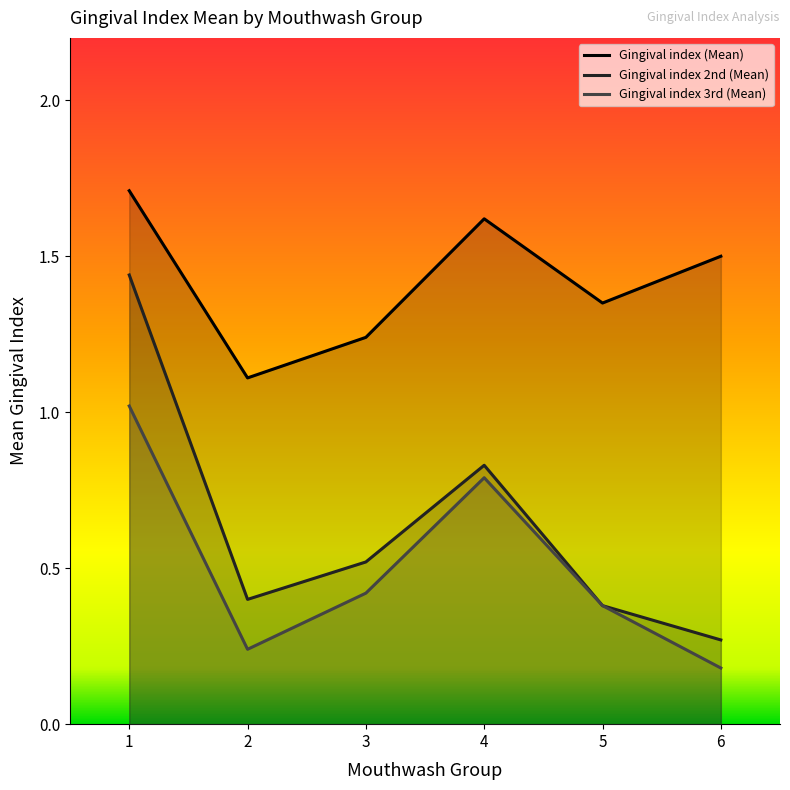

True or false: Gingival index 2nd (Mean) and Gingival index (Mean) cross at least once.

False